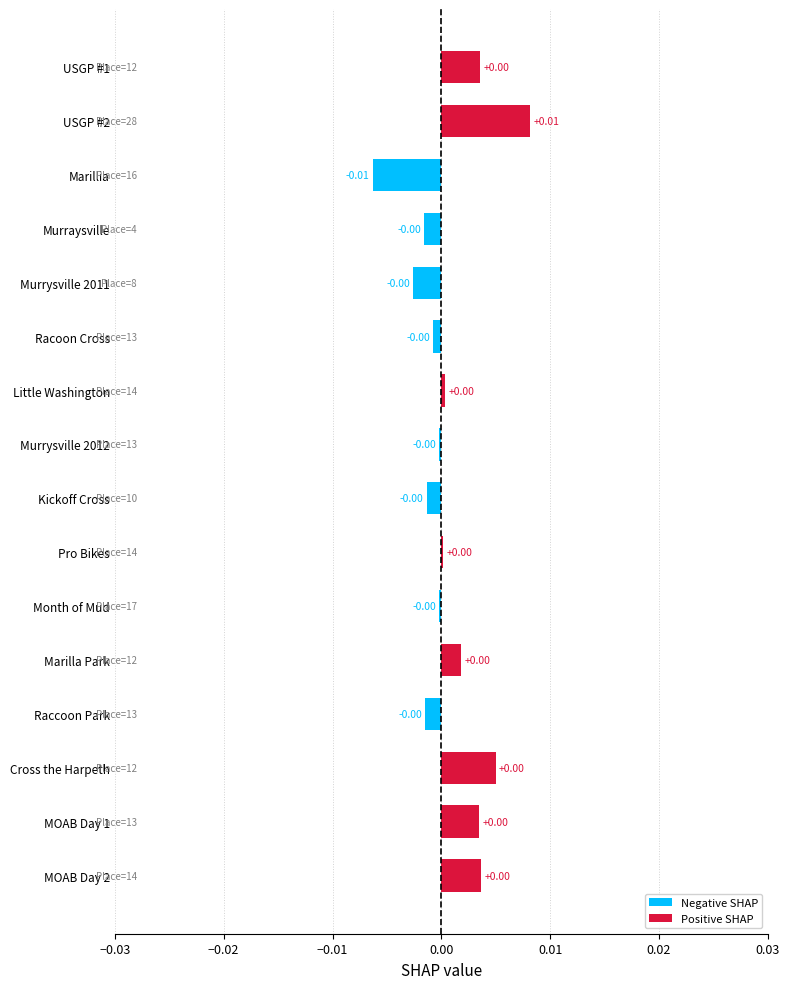

What position from the left is −0.01?

3